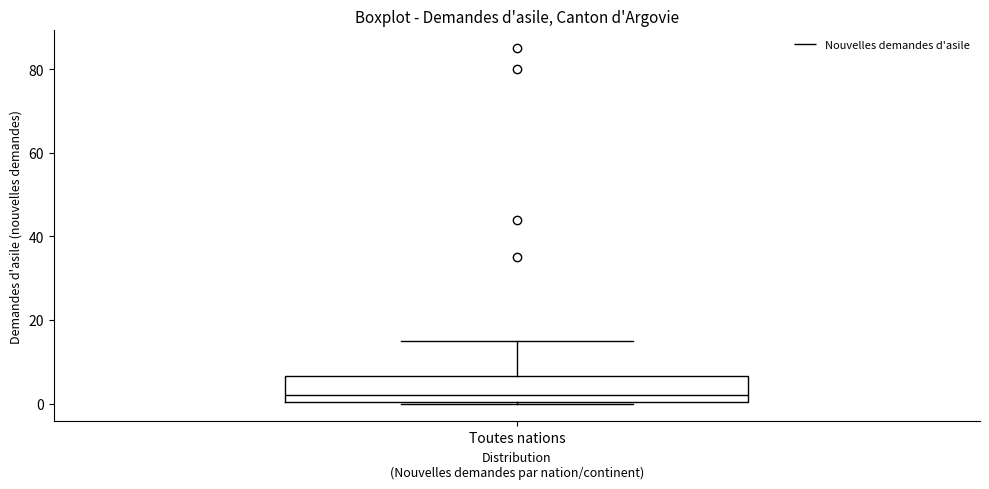

Read this box plot against the y-axis: the position of the median line, the range covered by the box, and the ends of both whiskers. The values are not printed on the chart, so give them approximately, as read against the axis.

median 2, box 0 to 6, whiskers 0 to 16